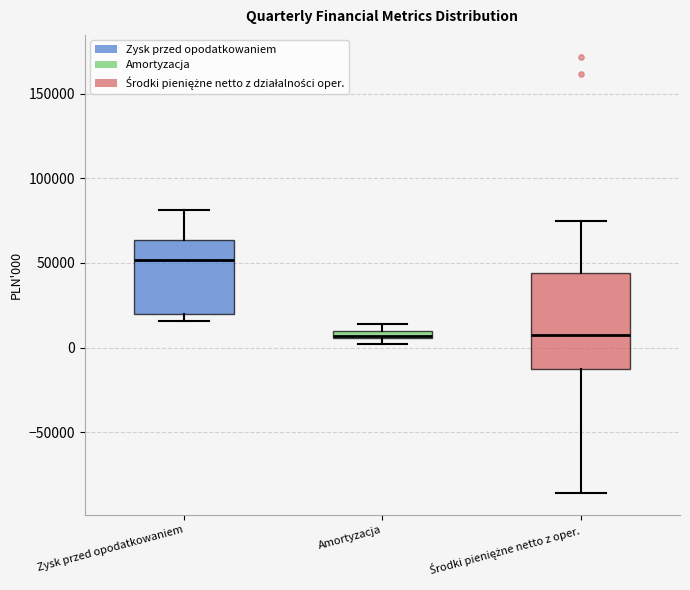

Where is the lower edge of the box for Amortyzacja on the y-axis? The values are not printed on the chart, so give them approximately, as read against the axis.

5000